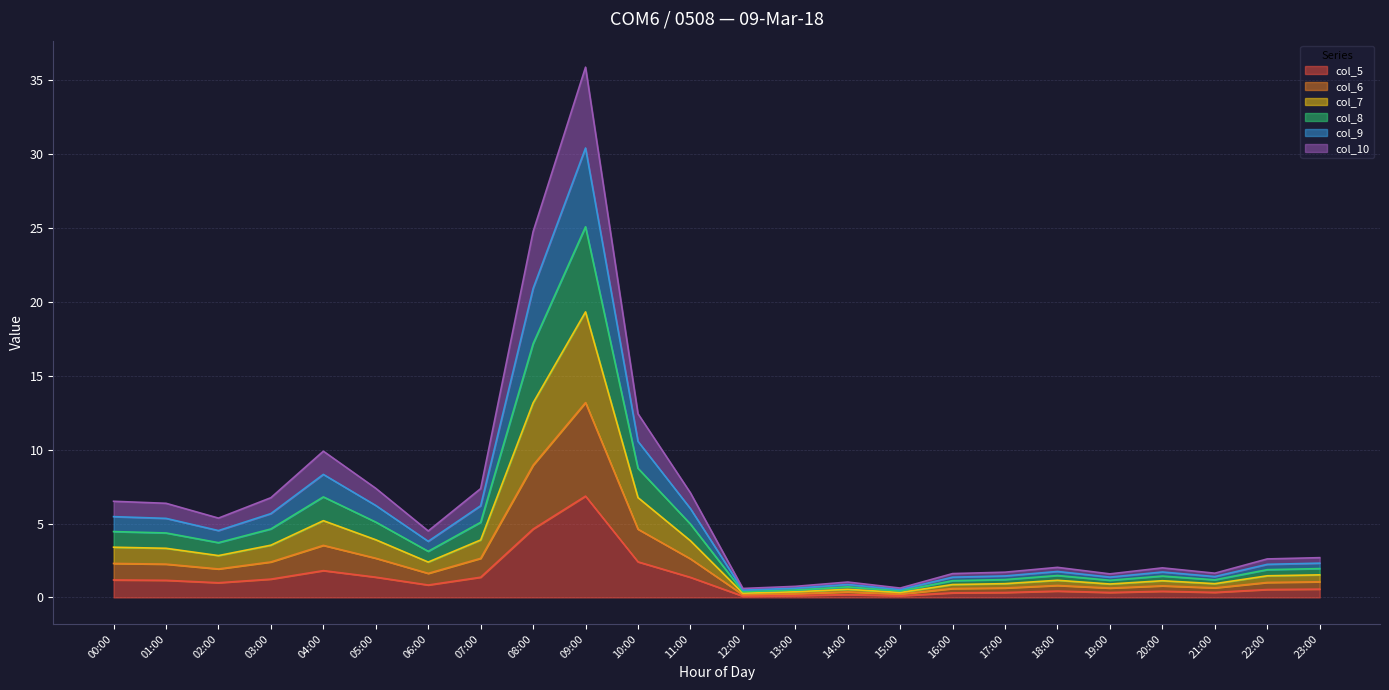

How many categories are shown in the chart?

24